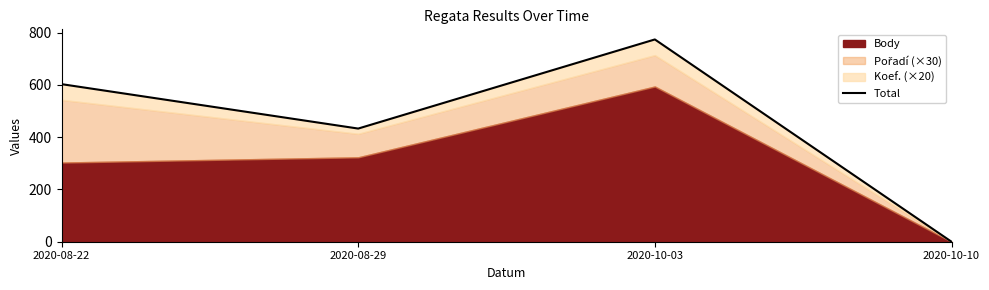

Reading left to right, transcribe all the data shown in this chart.

603	433	774	0